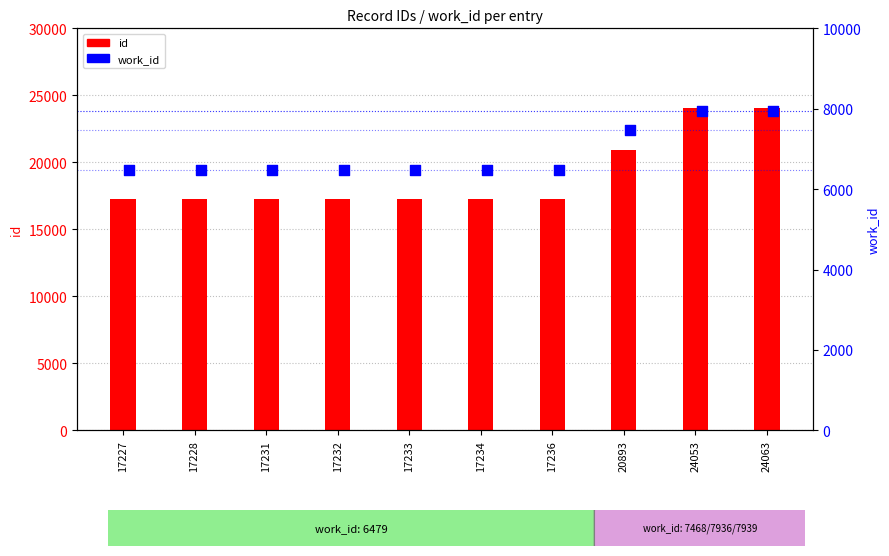

What is the total value across all series at 17227?

23706